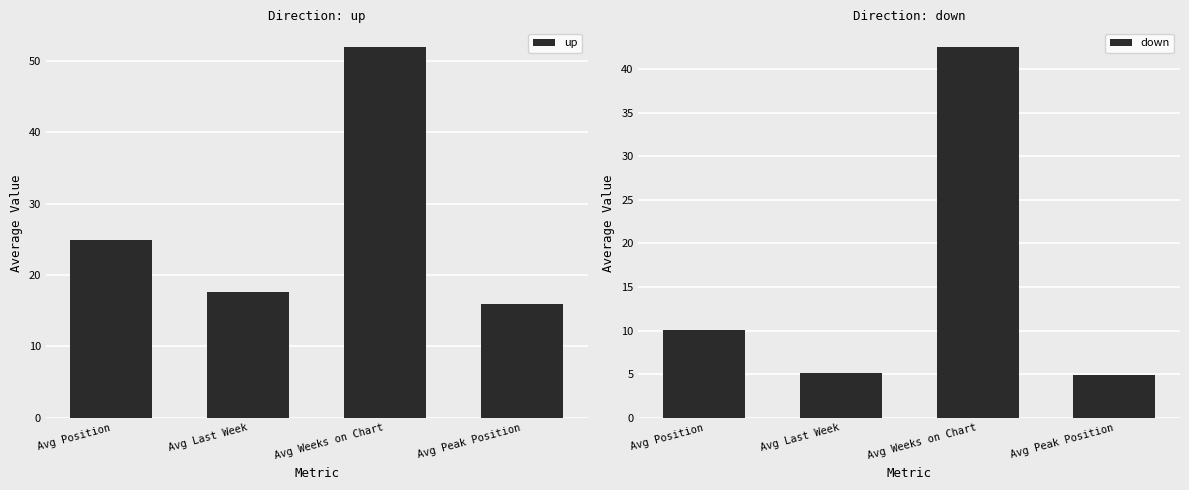

Which series has the largest range (max minus min)?

down